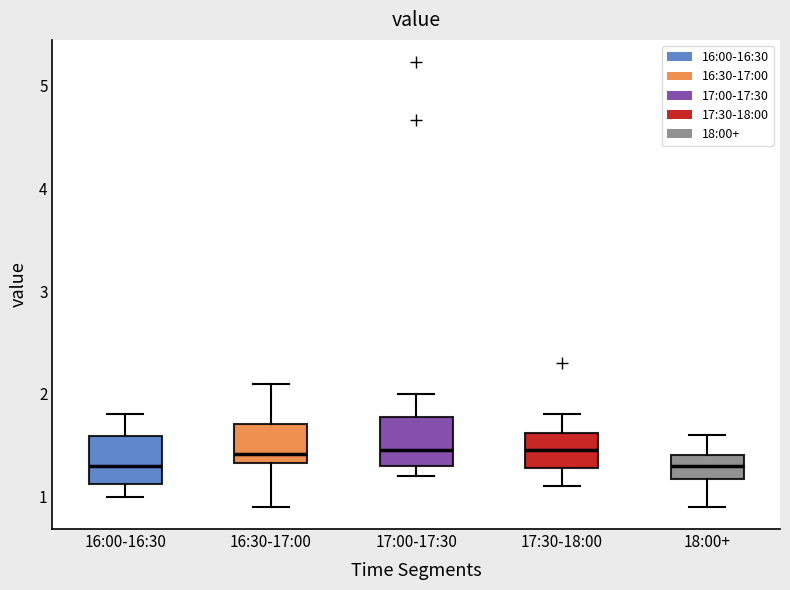

Where does the lower whisker of the box for 17:00-17:30 end on the y-axis? The values are not printed on the chart, so give them approximately, as read against the axis.

1.2